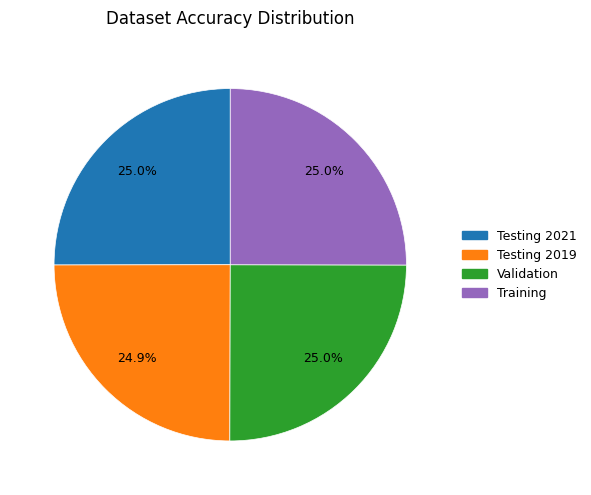

What portion of the pie excludes Testing 2021?

75.0%